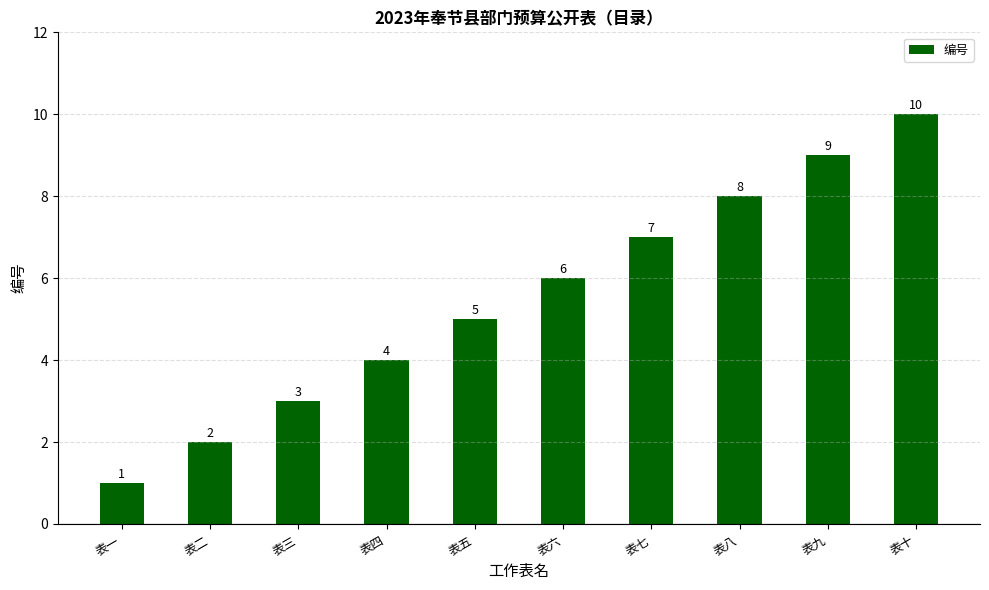

Rank the categories by value from highest to lowest.

表十, 表九, 表八, 表七, 表六, 表五, 表四, 表三, 表二, 表一